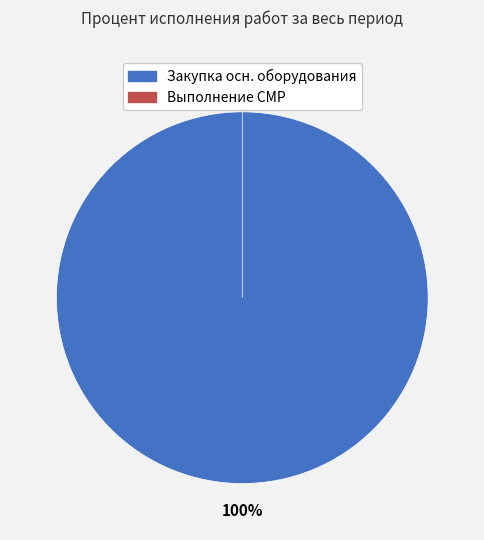

The Выполнение строительно-монтажных работ (0%) slice represents 1% of the pie. True or false?

False